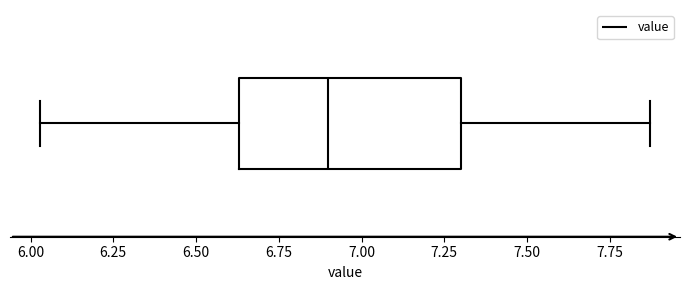

Read this box plot against the x-axis: the position of the median line, the range covered by the box, and the ends of both whiskers. The values are not printed on the chart, so give them approximately, as read against the axis.

median 6.90, box 6.65 to 7.30, whiskers 6.05 to 7.85